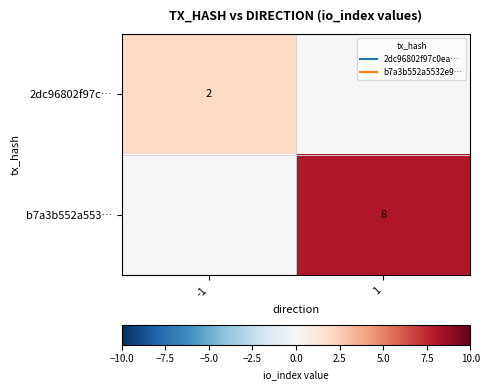

What is the sum of the b7a3b552a553… values at 1 and -1?

8